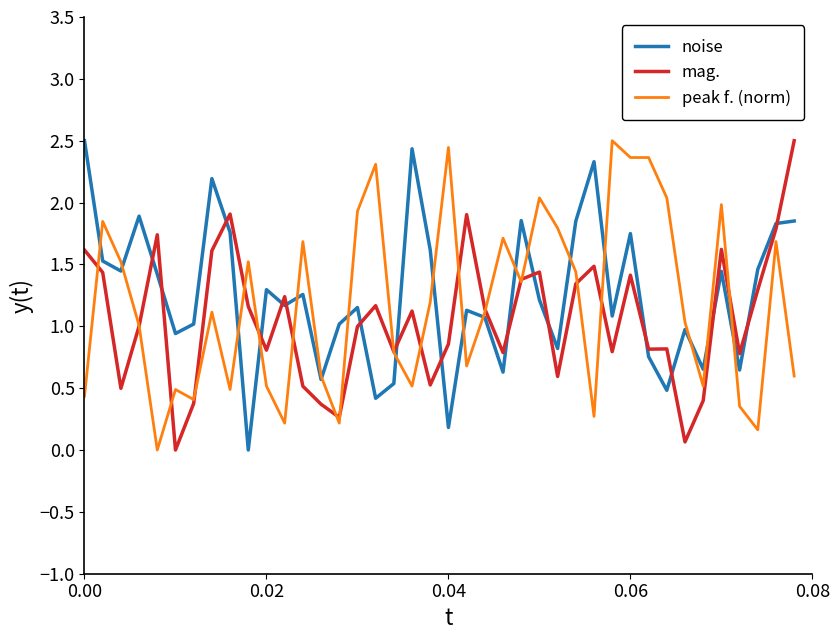

In mag., how many points are higher than both neighbors (excluding endpoints)?

11